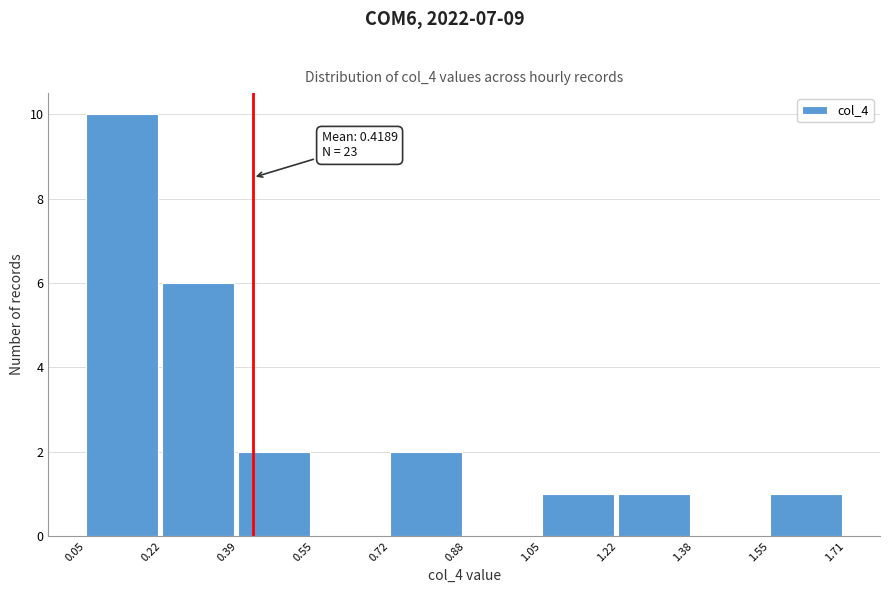

Over which range of the x-axis is the bar tallest?

0.05 to 0.22